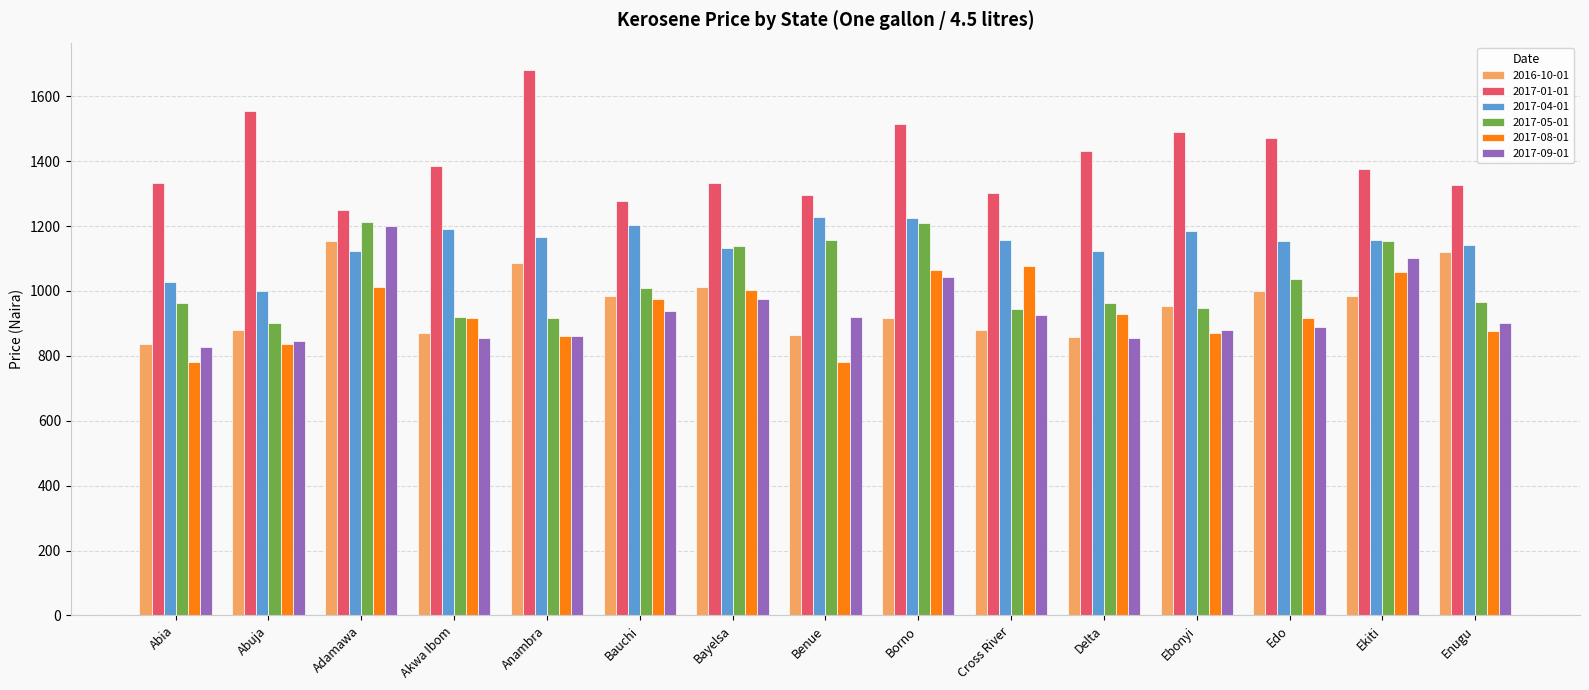

True or false: 2017-09-01 has a value of 462.6 at Ekiti.

False